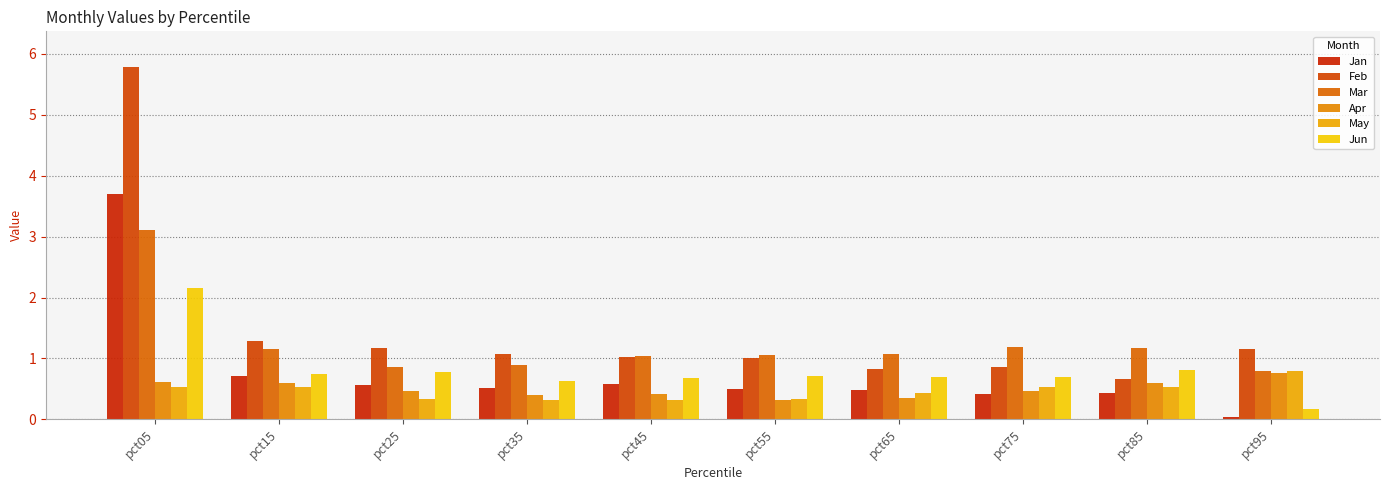

Is the value of May at pct75 greater than the value of Feb at pct15?

No